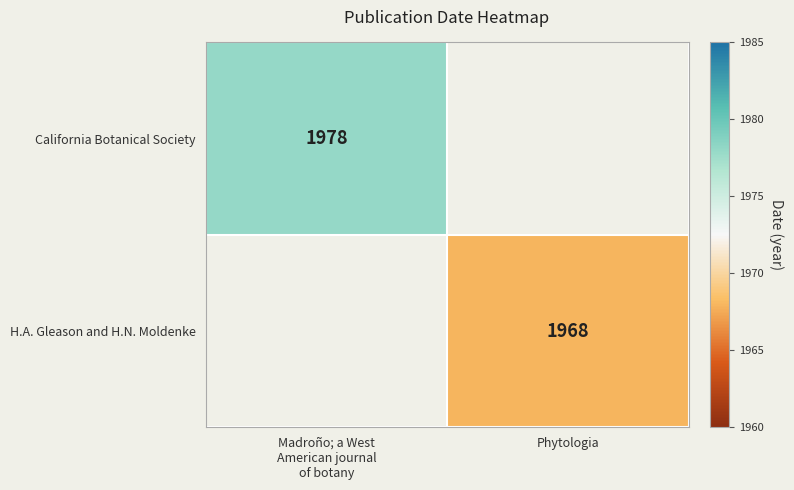

Is it true that H.A. Gleason and H.N. Moldenke equals 747 at Phytologia?

False